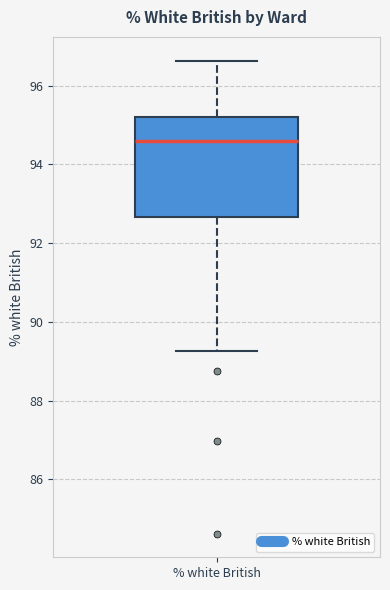

Transcribe this box plot: give where the median line is, the range the box spans, and where the two whiskers end, as read against the y-axis. The values are not printed on the chart, so give them approximately, as read against the axis.

median 94.6, box 92.6 to 95.2, whiskers 89.2 to 96.6